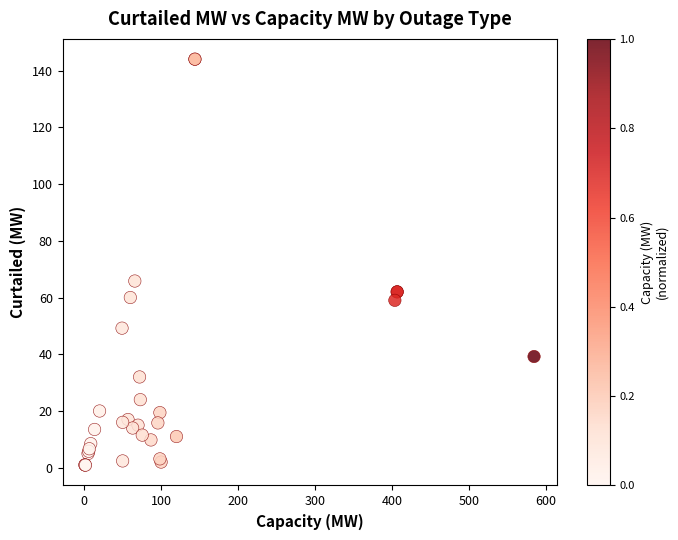

What Y value in the scatter plot is closest to 72?

65.8